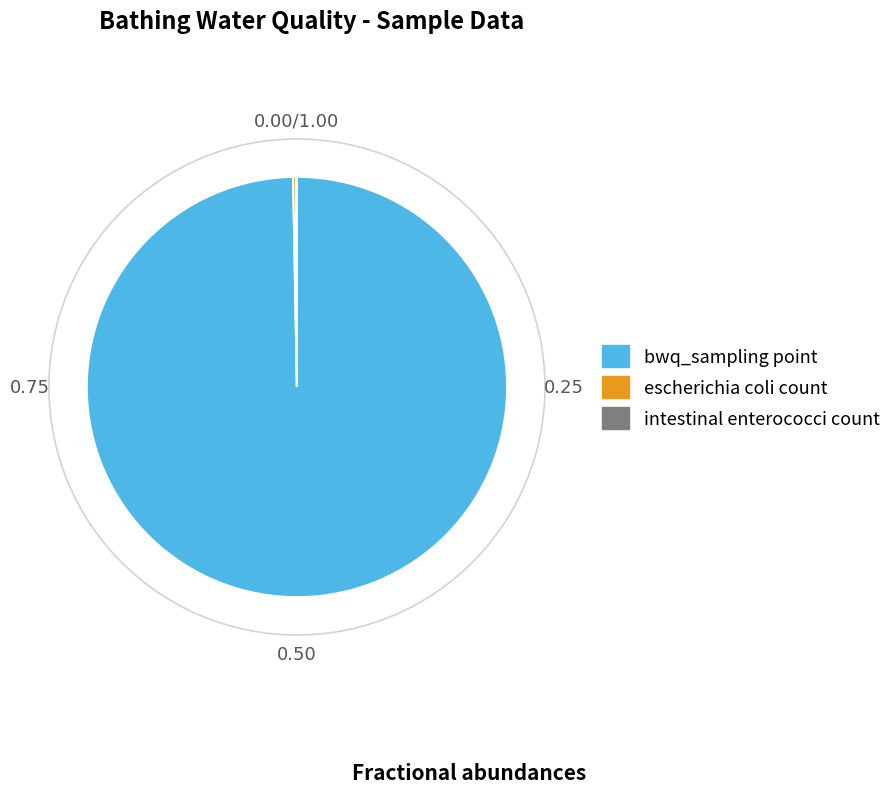

What is the largest slice in the pie chart?

bwq_sampling point